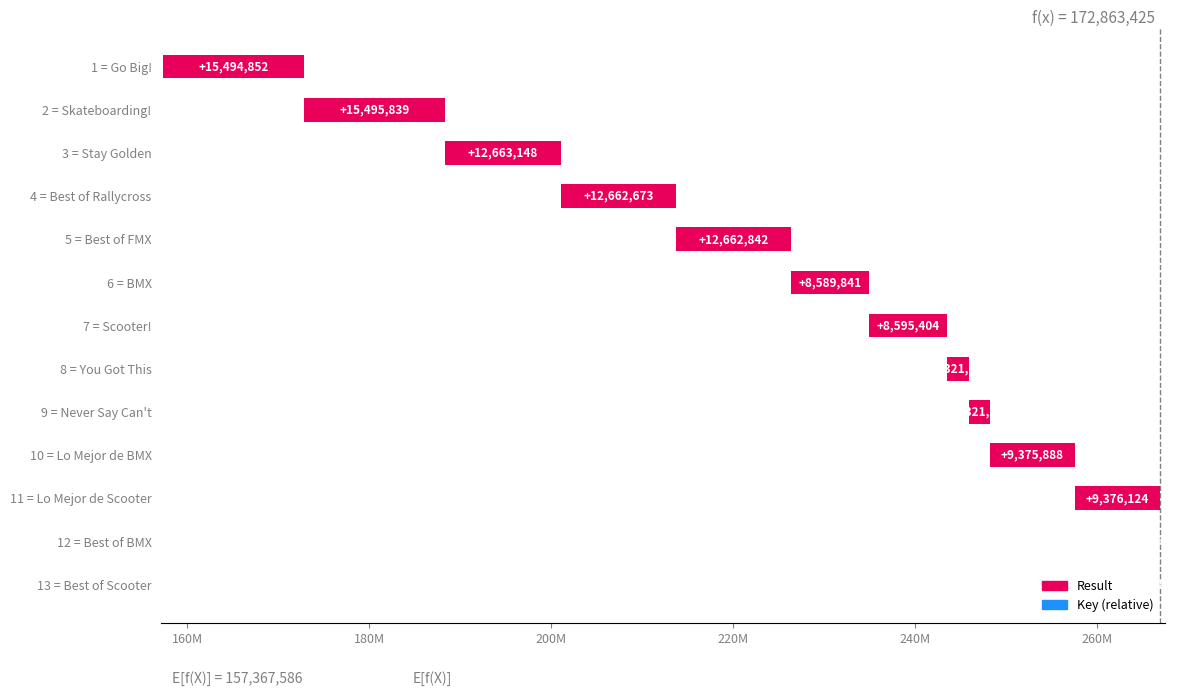

Reading right to left, transcribe all the data shown in this chart.

1841	0	9376124	9375888	2321230	2321137	8595404	8589841	12662842	12662673	12663148	15495839	15494852